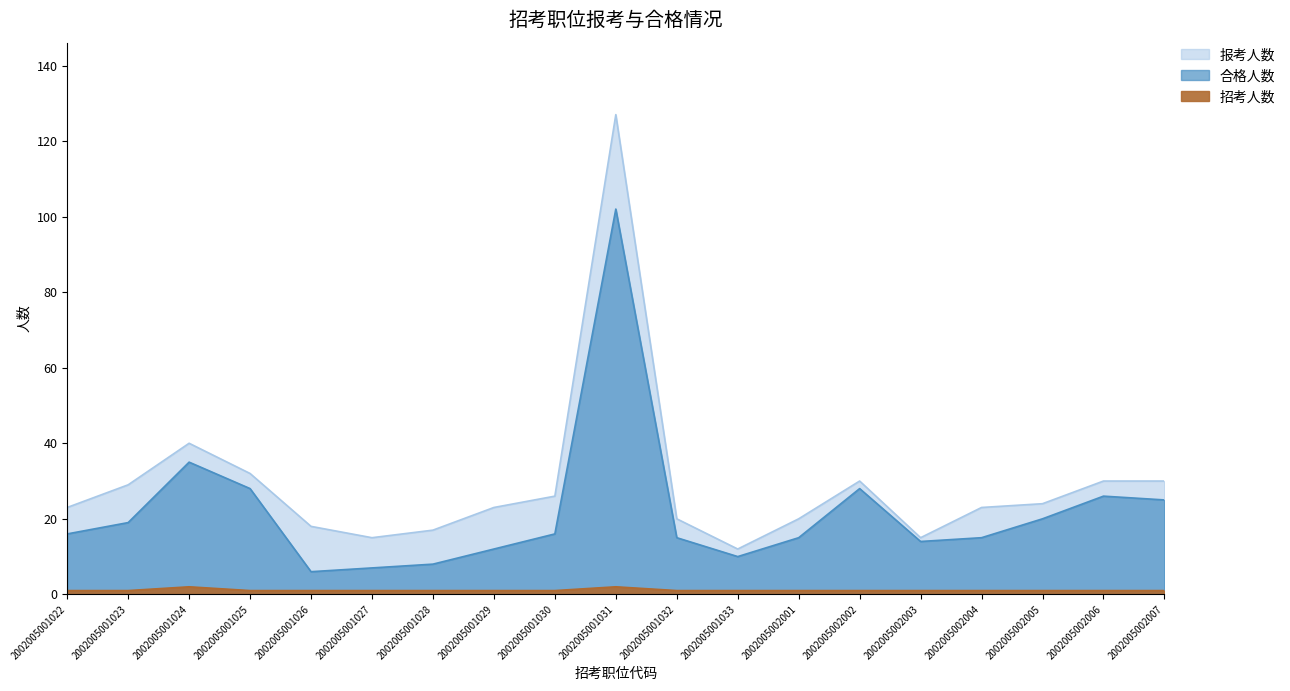

Is it true that 招考人数 equals 2 at 2002005001025?

False